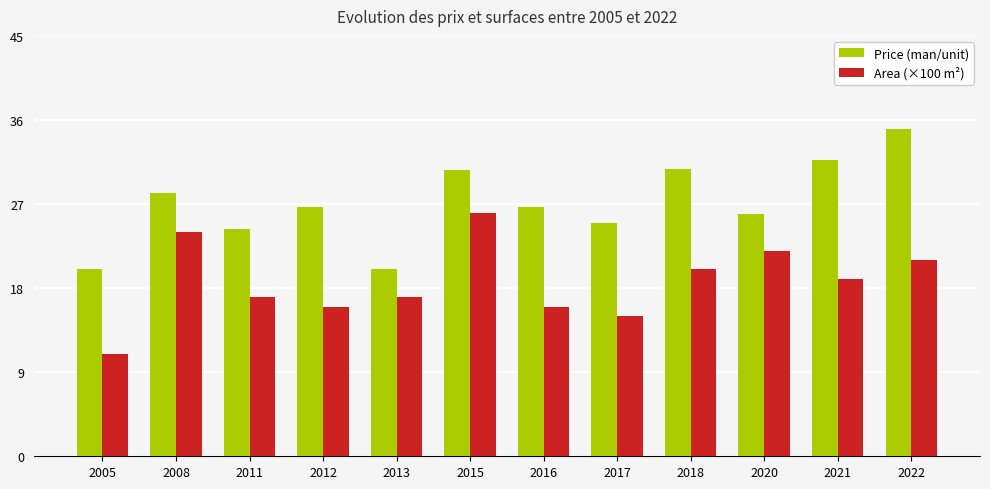

Count the number of categories in the chart.

12